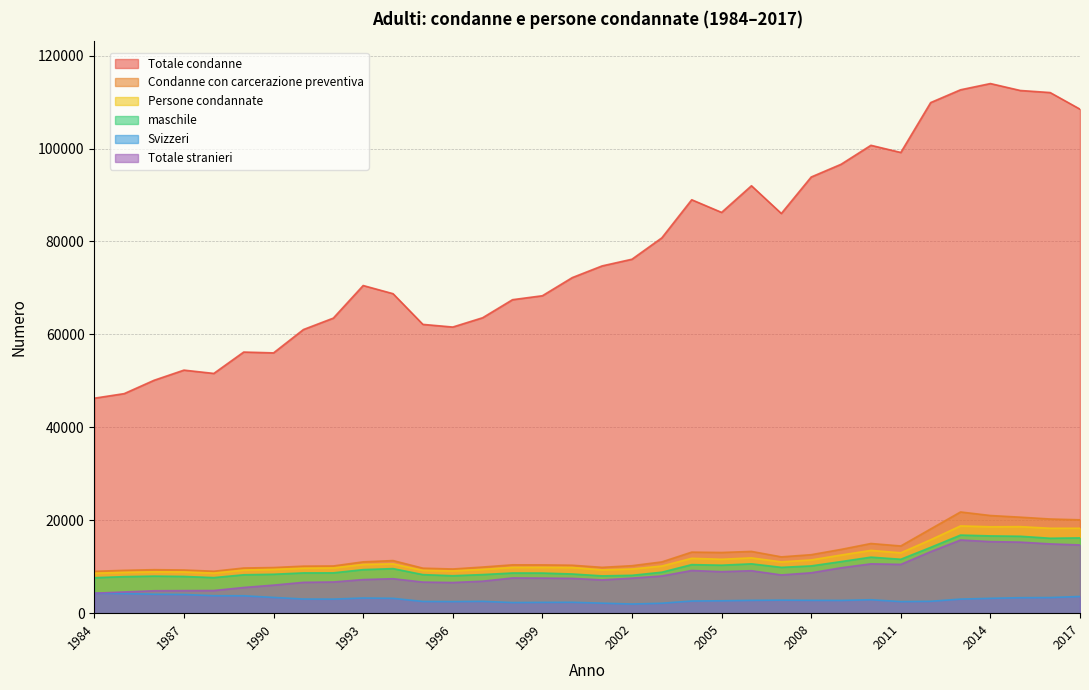

What is the difference between the maximum and minimum values in the maschile series?

9171